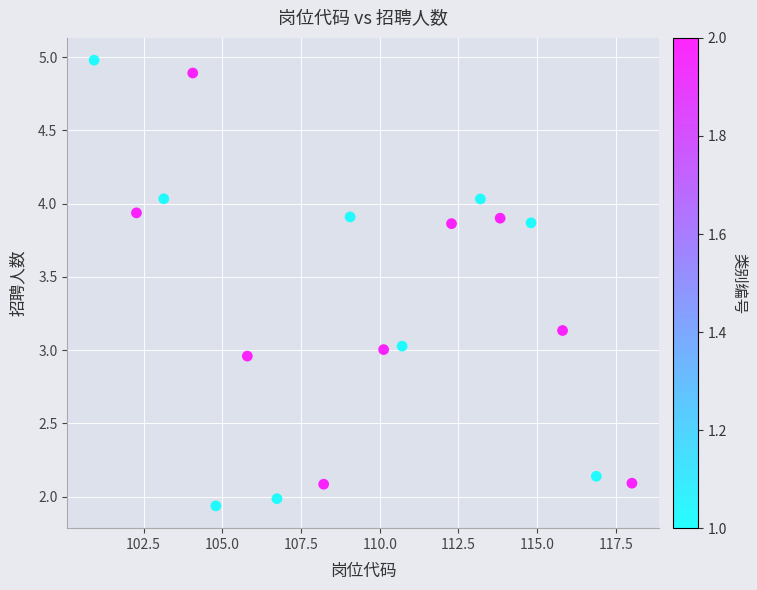

What is the range of X values (max minus min)?

17.1